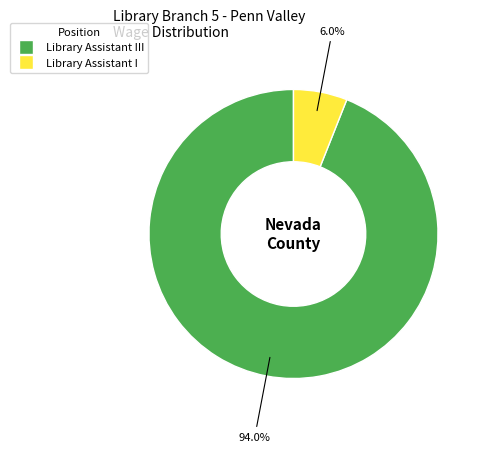

Is there any slice that represents more than half of the pie?

Yes